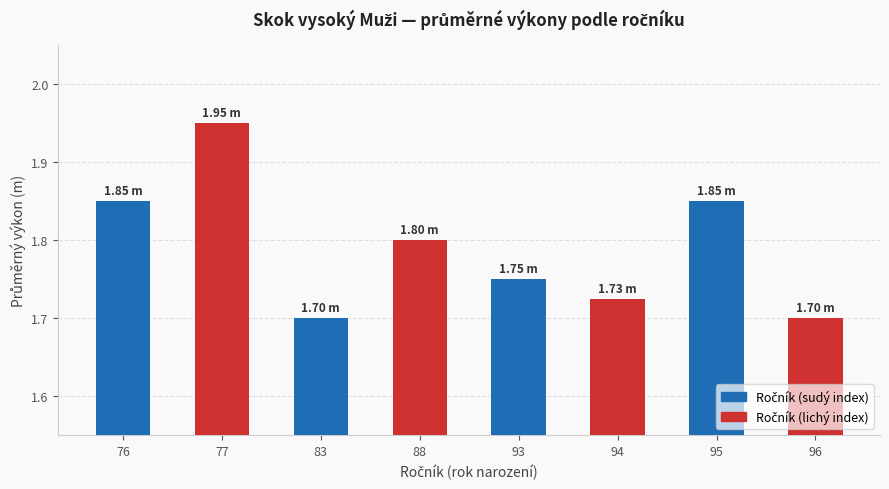

Count the values in the range 1 to 2.

8